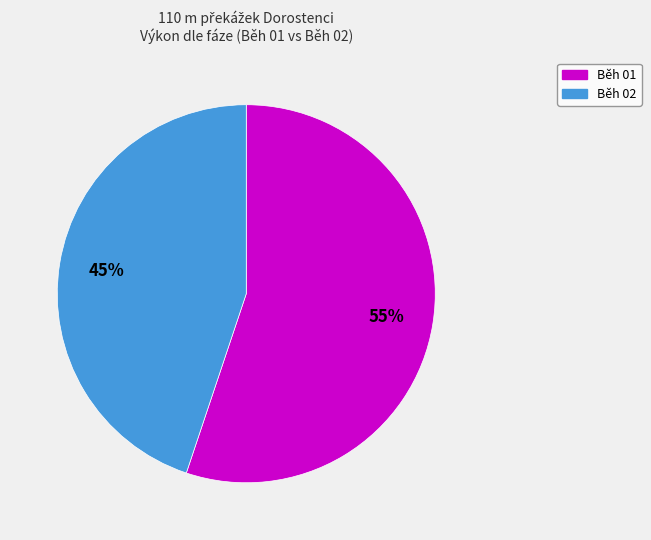

To the nearest percent, what is the difference between the largest and smallest slice percentages?

10%